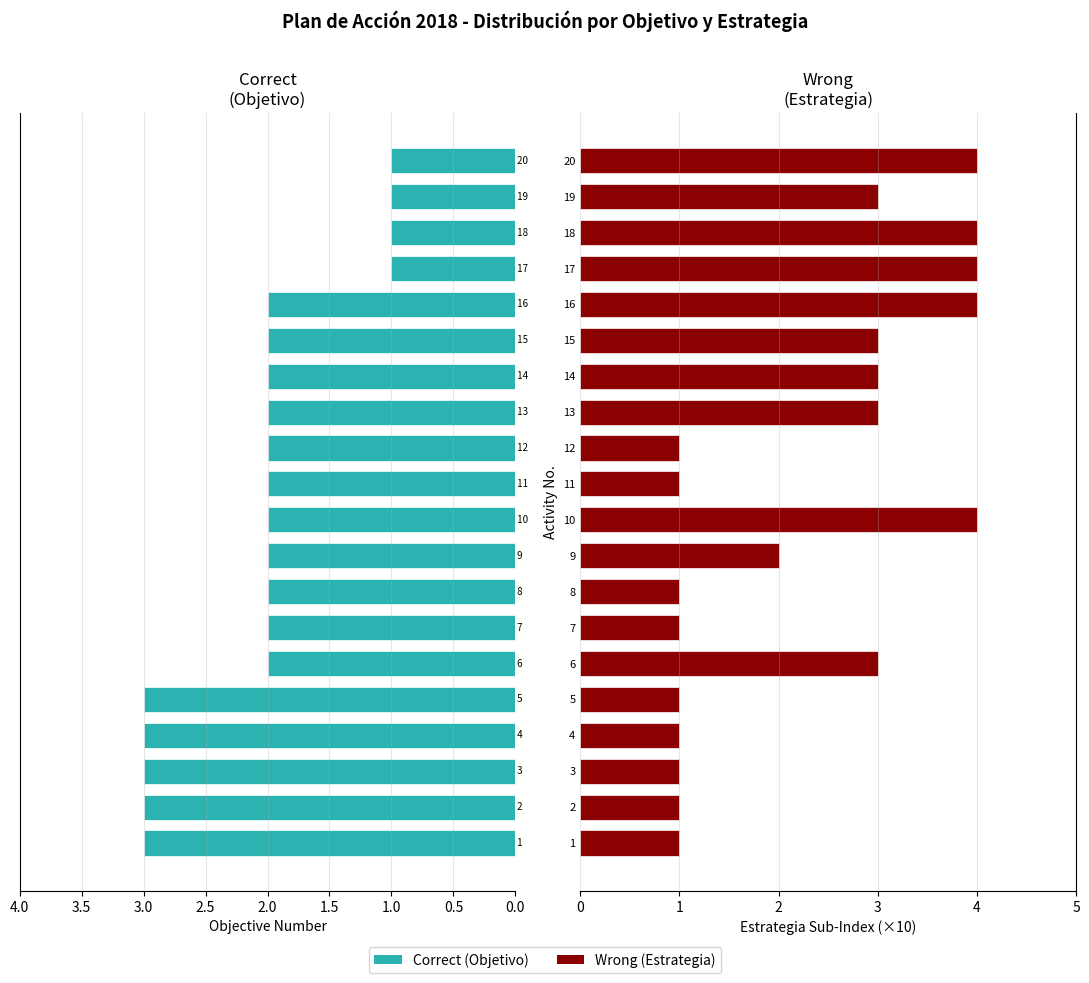

Which series has the largest total across all categories?

Wrong